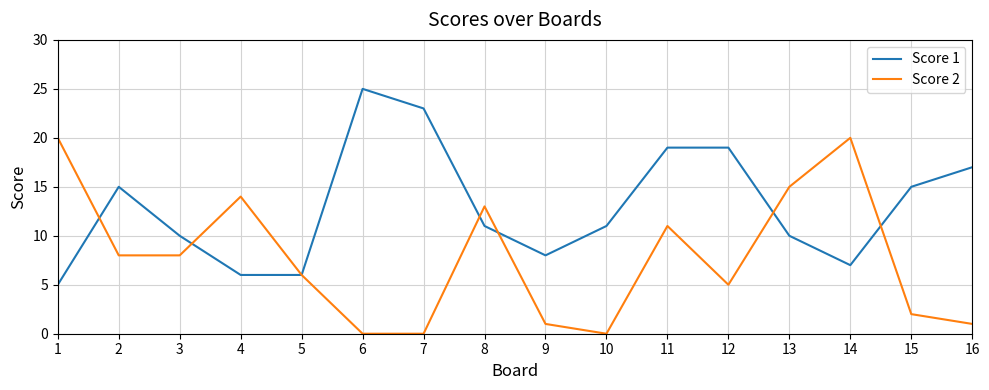

Is the value of Score 2 at 15 greater than the value of Score 1 at 1?

No